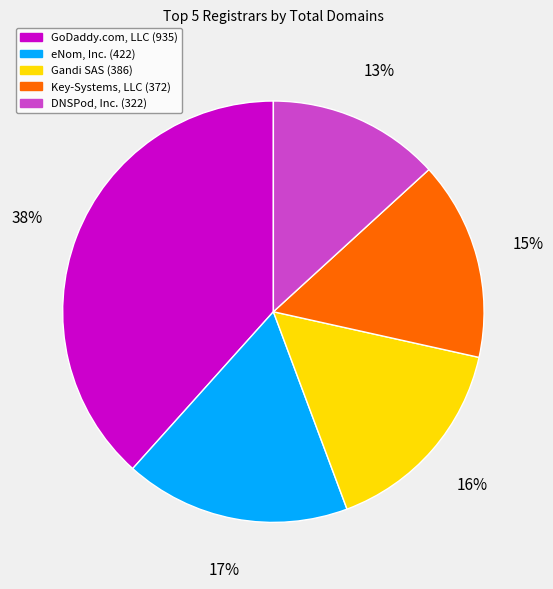

To the nearest percent, what is the difference between the DNSPod, Inc. and Gandi SAS slice percentages?

3%